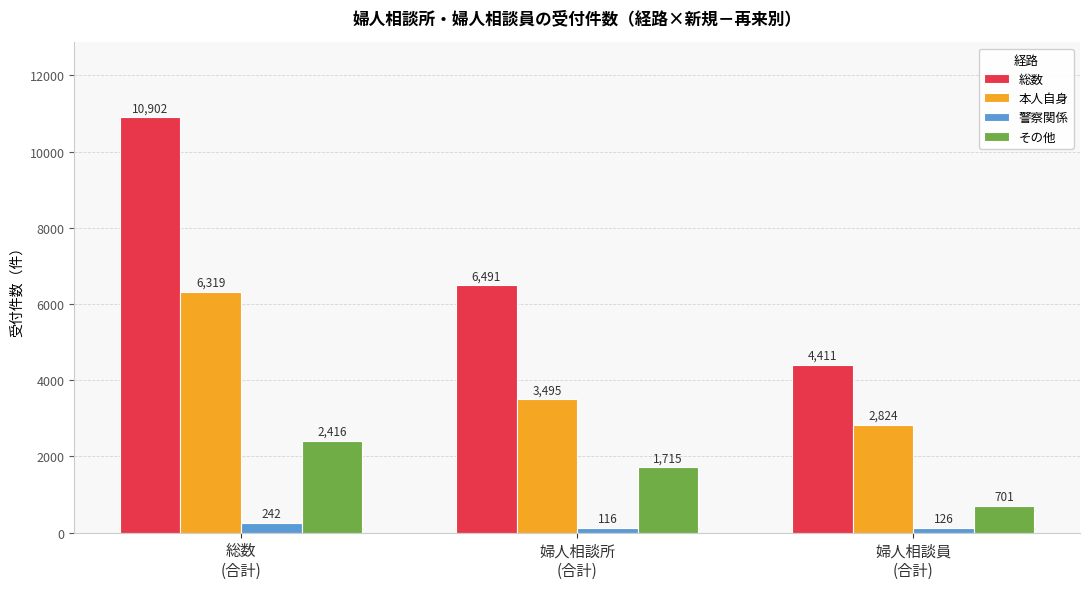

Does the chart contain stacked bars?

No